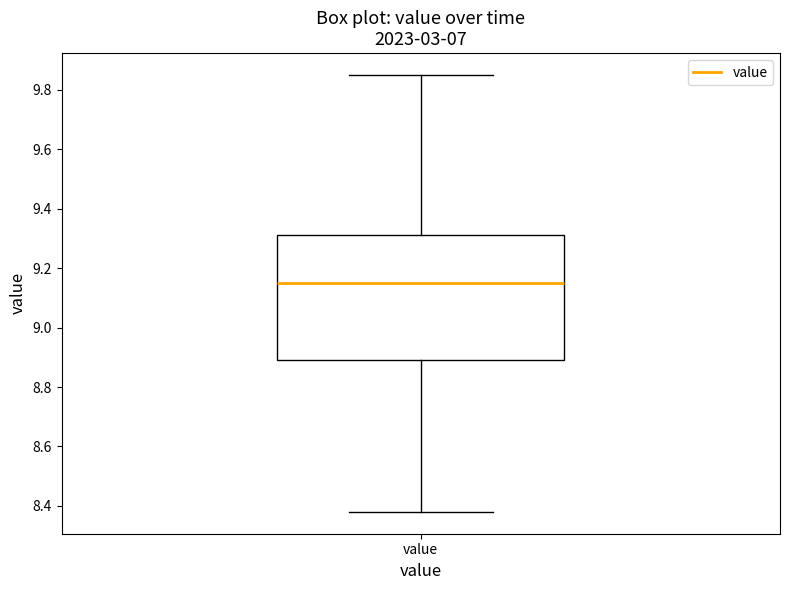

Transcribe this box plot: give where the median line is, the range the box spans, and where the two whiskers end, as read against the y-axis. The values are not printed on the chart, so give them approximately, as read against the axis.

median 9.16, box 8.90 to 9.32, whiskers 8.38 to 9.86